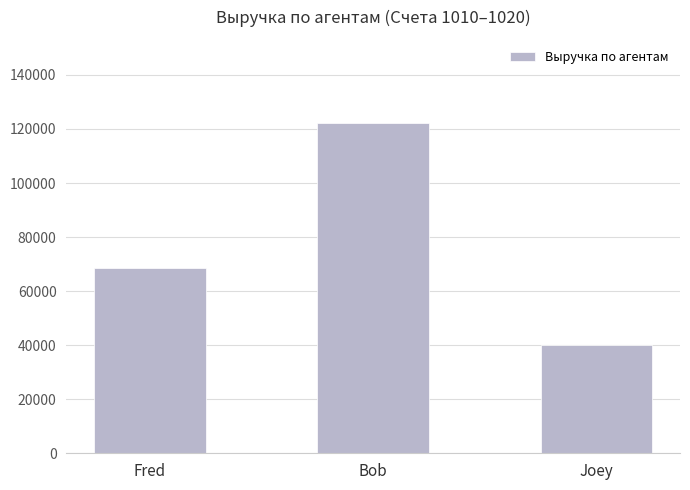

List the labels in order of value, largest first.

Bob, Fred, Joey